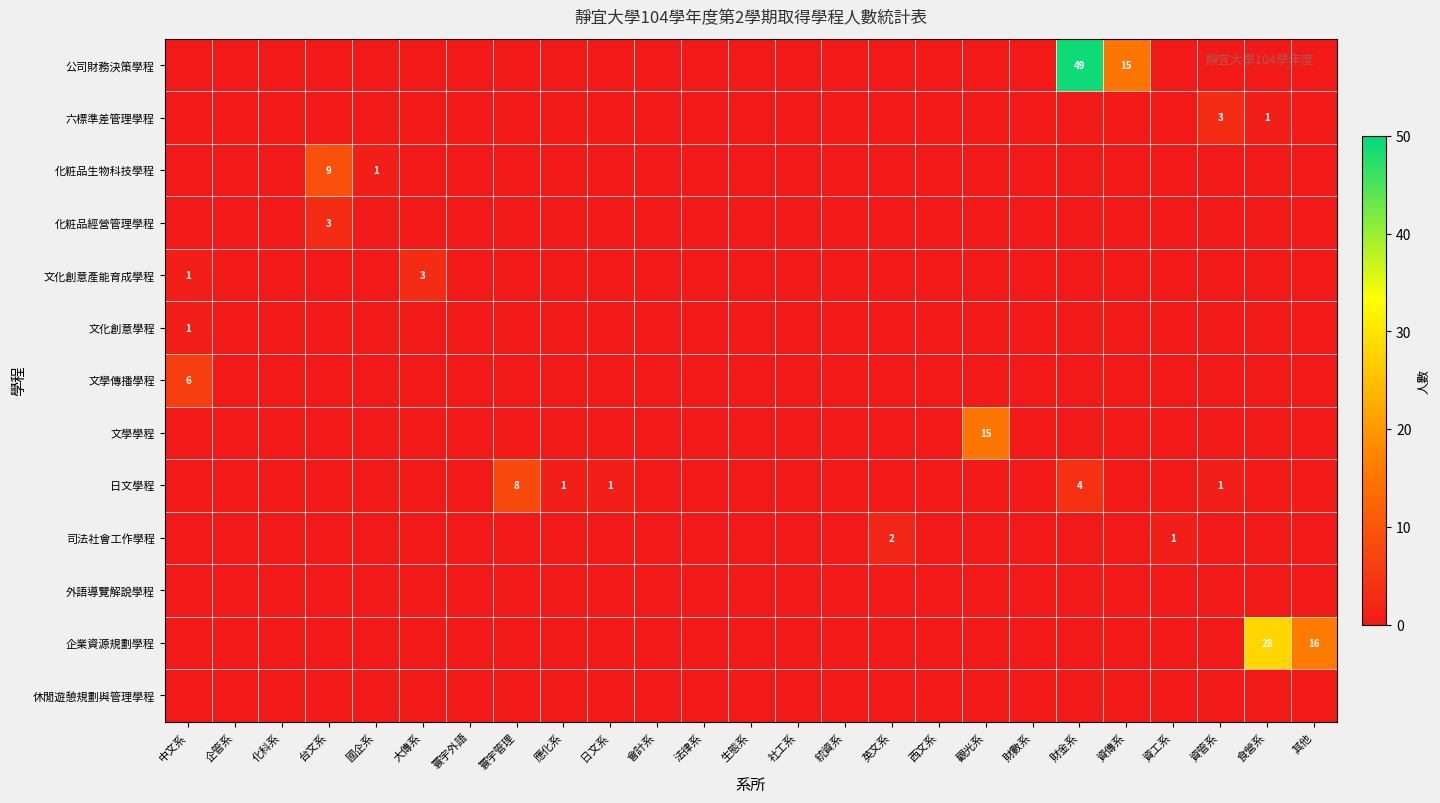

At 生態系, list the series in order from largest to smallest.

公司財務決策學程, 六標準差管理學程, 化粧品生物科技學程, 化粧品經營管理學程, 文化創意產能育成學程, 文化創意學程, 文學傳播學程, 文學學程, 日文學程, 司法社會工作學程, 外語導覽解說學程, 企業資源規劃學程, 休閒遊憩規劃與管理學程